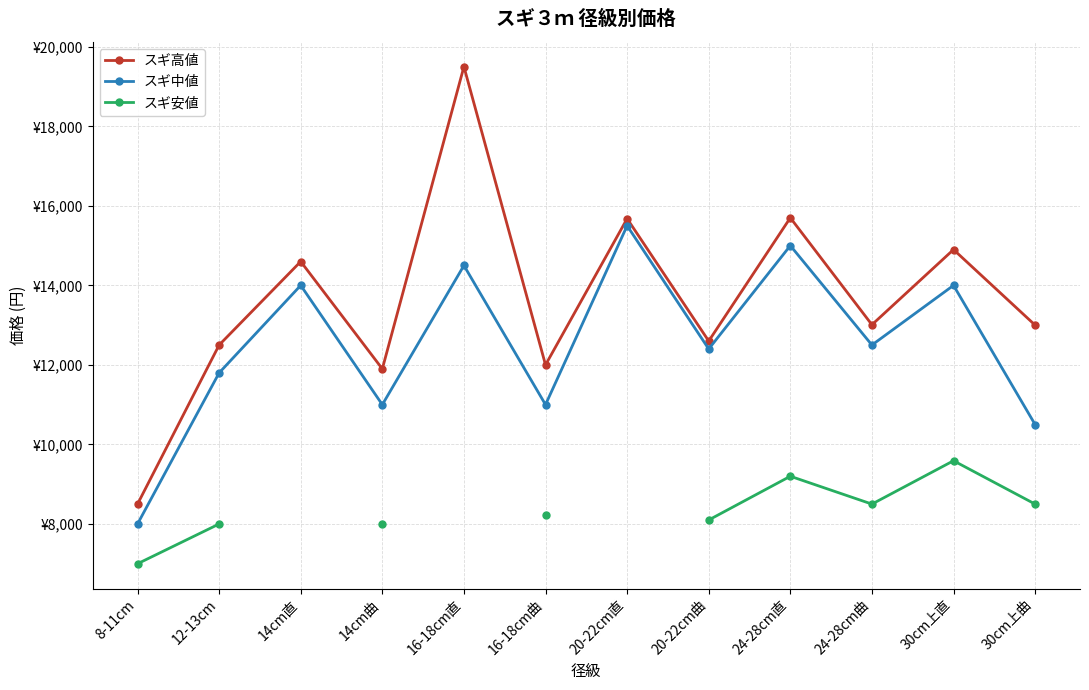

Rank the categories by スギ中値 value from highest to lowest.

20-22cm直, 24-28cm直, 16-18cm直, 14cm直, 30cm上直, 24-28cm曲, 20-22cm曲, 12-13cm, 14cm曲, 16-18cm曲, 30cm上曲, 8-11cm